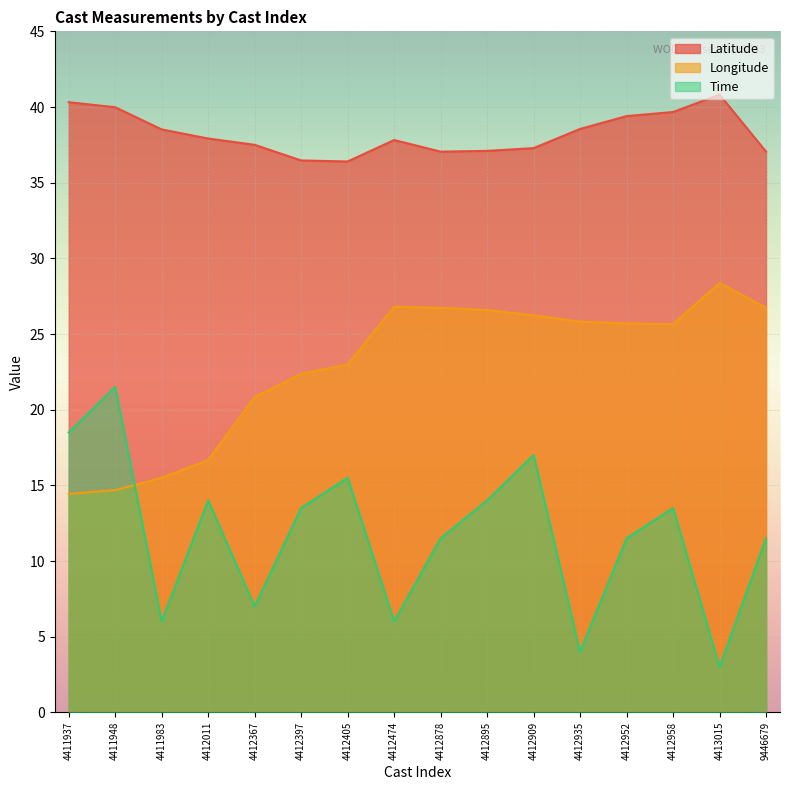

In Time, how many points are higher than both neighbors (excluding endpoints)?

5